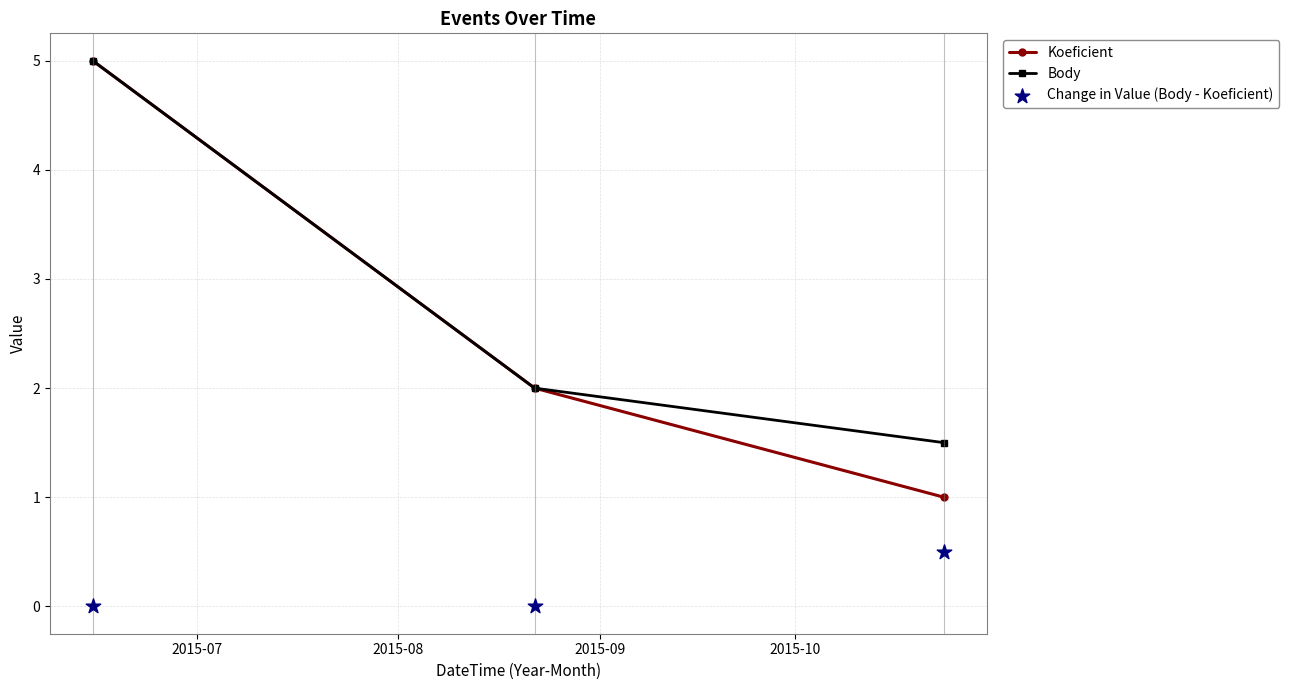

What are all the series names shown in the legend?

Koeficient, Body, Change in Value (Body - Koeficient)